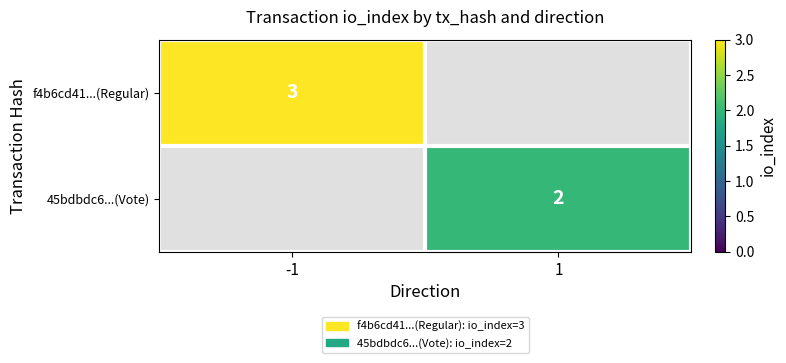

The f4b6cd41...(Regular) series shows 5 at -1. True or false?

False